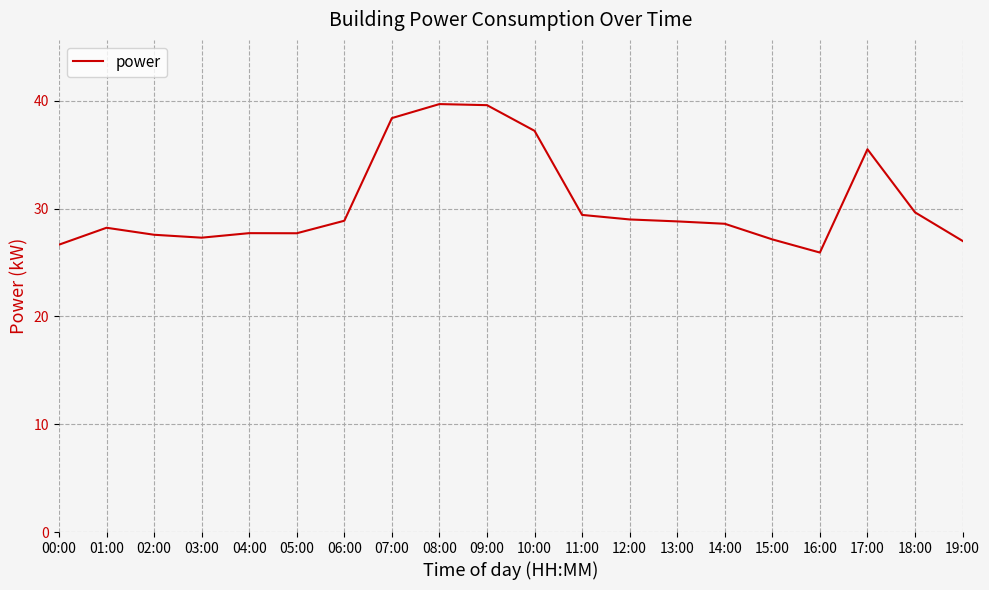

True or false: the data shows 17.8 at 04:00.

False